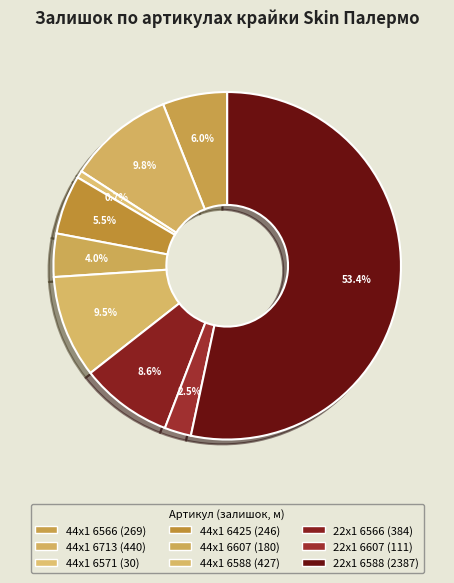

How many segments does this pie chart have?

9